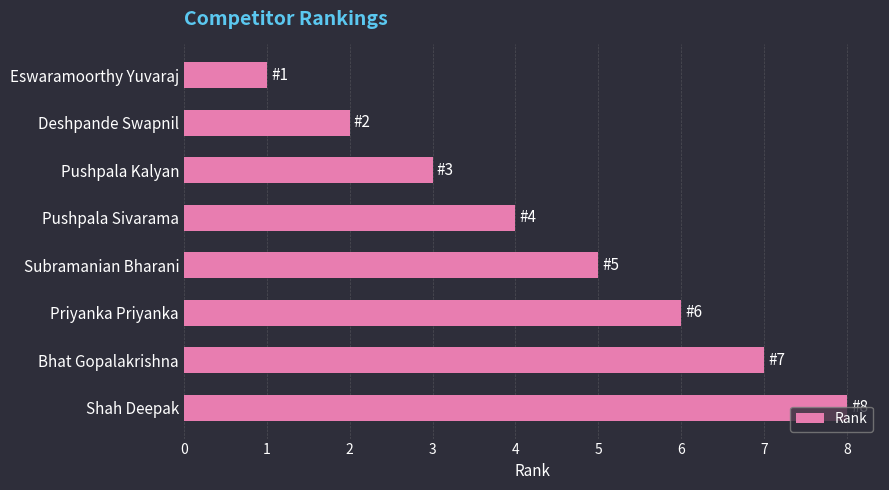

The chart shows a value of 1 at Eswaramoorthy Yuvaraj. True or false?

True